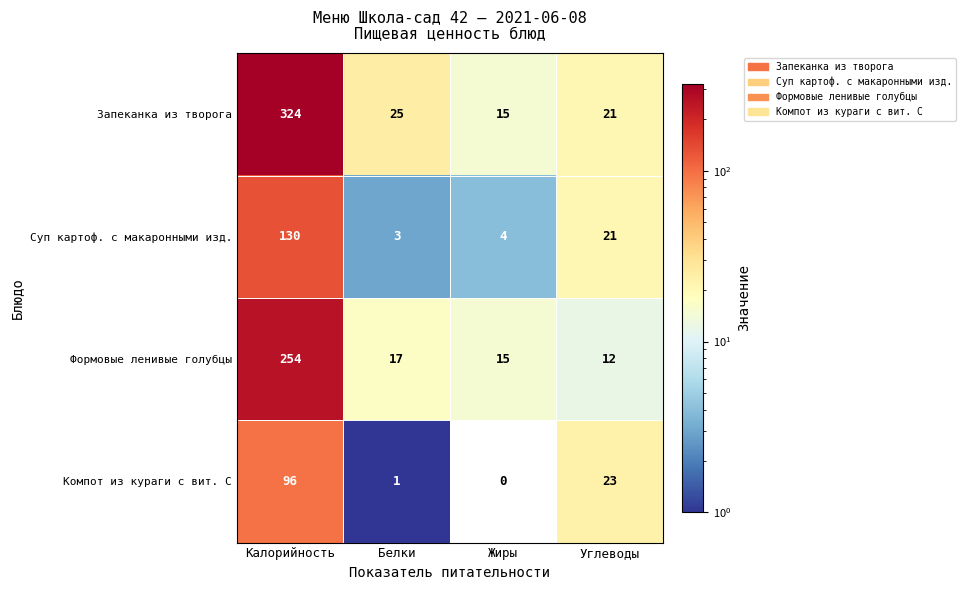

What is the sum of all Суп картоф. с макаронными изд. values?

158